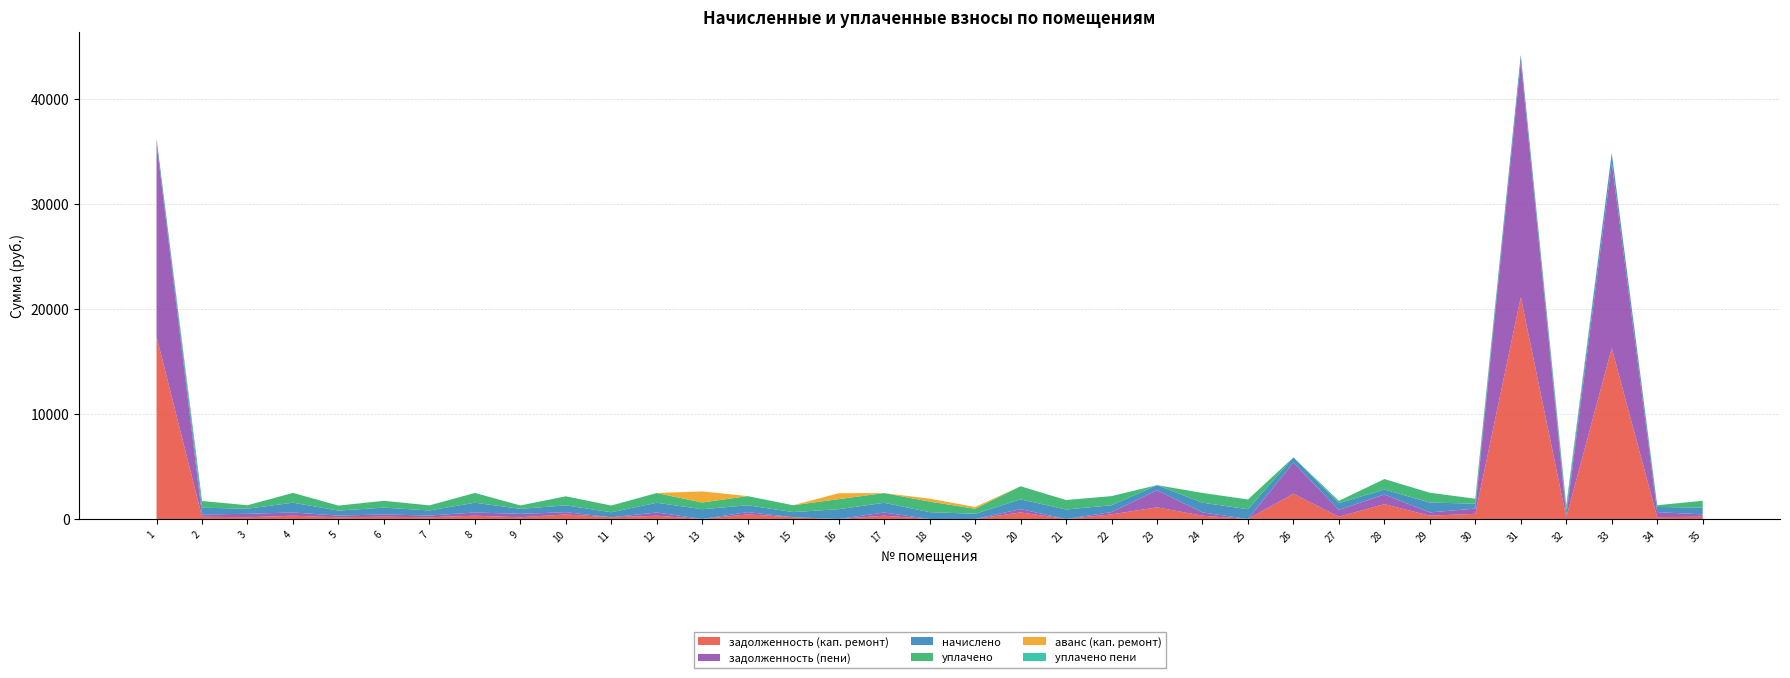

Reading left to right, extract all data points from this chart.

задолженность (кап. ремонт): 17390.8	214.1	163.5	310.6	159.5	216.2	161.6	310.1	161.3	431.3	160.1	309.0	0.0	435.5	163.2	0.0	308.5	0.0	0.0	623.1	0.0	435.7	1107.9	310.1	0.0	2402.2	215.7	1412.8	312.7	490.5	21146.4	161.7	16279.2	164.0	216.8
задолженность (пени): 18403.3	214.1	326.8	310.6	159.5	216.2	161.6	310.1	322.7	216.2	0.0	309.0	0.0	217.8	0.0	0.0	308.5	0.0	0.0	313.4	0.0	217.8	1627.9	310.1	0.0	2977.8	648.7	913.9	312.7	498.5	22447.3	161.7	17678.1	490.9	216.8
начислено: 480.2	642.4	489.7	931.7	478.6	648.7	486.5	930.1	483.4	648.7	480.2	927.0	928.6	653.5	489.7	931.7	925.4	655.1	489.7	933.3	903.1	653.5	488.1	930.1	928.6	491.3	647.1	478.6	938.1	470.6	644.0	484.9	927.0	489.7	650.3
уплачено: 0.0	642.4	326.8	931.7	478.6	648.7	486.5	930.2	322.0	863.7	640.2	927.0	640.1	871.1	653.0	958.5	925.4	1000.0	484.8	1247.0	903.1	871.3	0.0	930.1	928.6	0.0	215.7	1000.0	938.1	470.6	0.0	484.9	0.0	164.0	650.3
аванс (кап. ремонт): 0.0	0.0	0.0	0.0	0.0	0.0	0.0	0.0	0.0	0.0	0.0	0.0	1060.2	0.0	0.0	562.5	0.0	279.9	168.2	0.0	0.0	0.0	0.0	0.0	0.0	0.0	0.0	0.0	0.0	0.0	0.0	0.0	0.0	0.0	0.0
уплачено пени: 0.0	0.0	0.0	0.0	0.0	0.0	0.0	0.0	0.0	0.1	0.0	0.0	0.0	0.5	0.0	0.0	0.0	0.0	0.0	0.0	0.0	0.2	0.0	0.0	0.0	0.0	0.0	0.0	0.0	0.0	0.0	0.0	0.0	0.0	0.0